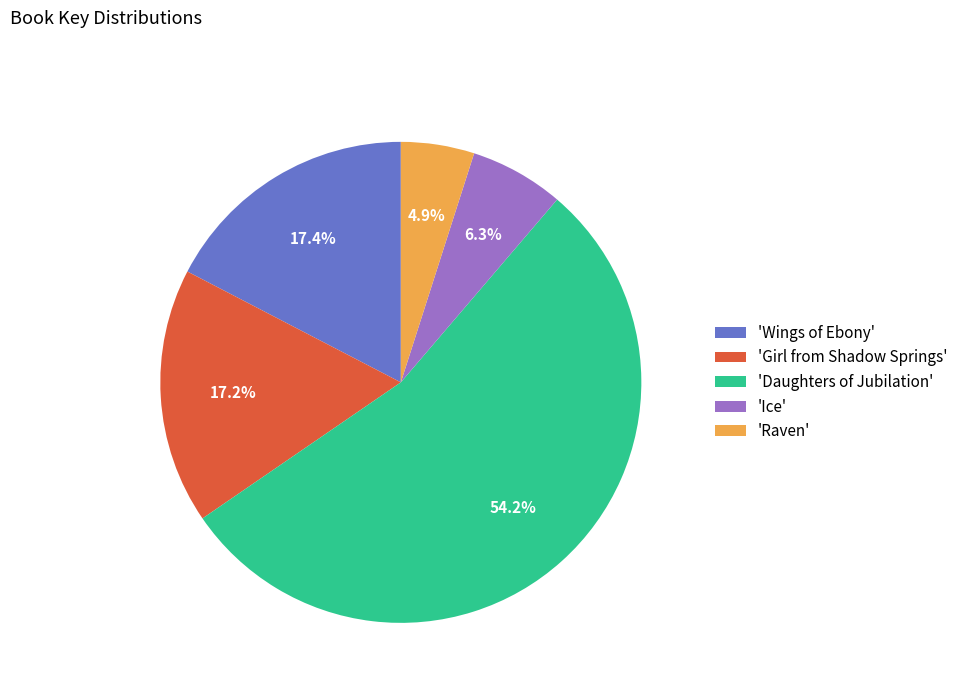

Is there a majority slice in this chart?

Yes